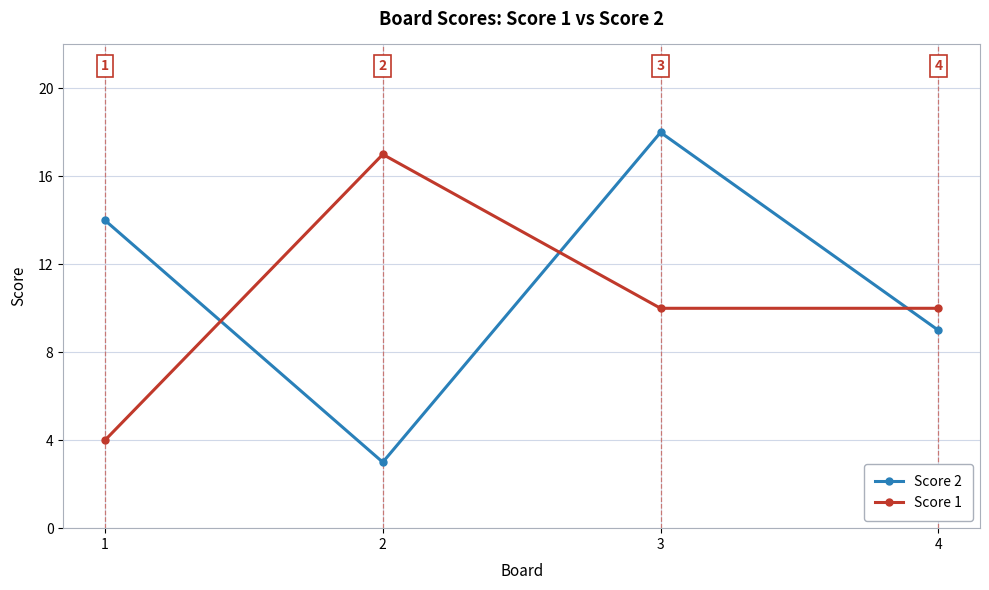

How many data points does each series have?

4